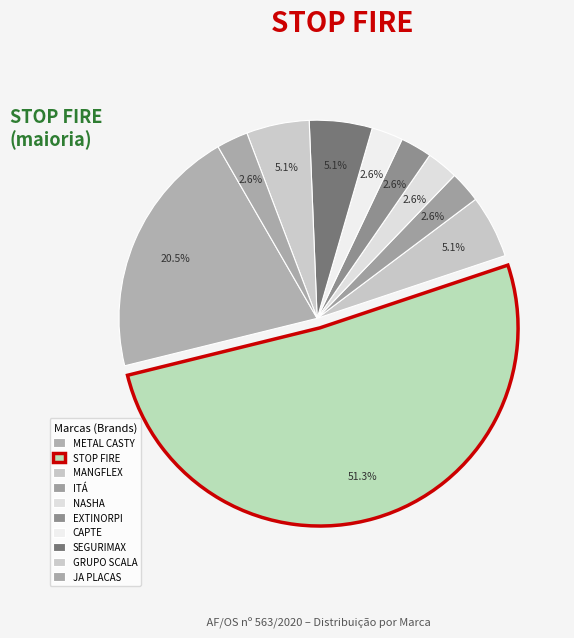

The MANGFLEX slice represents 5% of the pie. True or false?

True